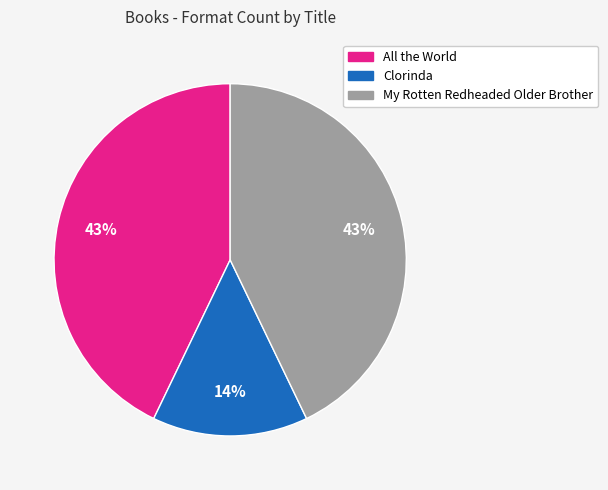

True or false: My Rotten Redheaded Older Brother accounts for 35% of the total.

False